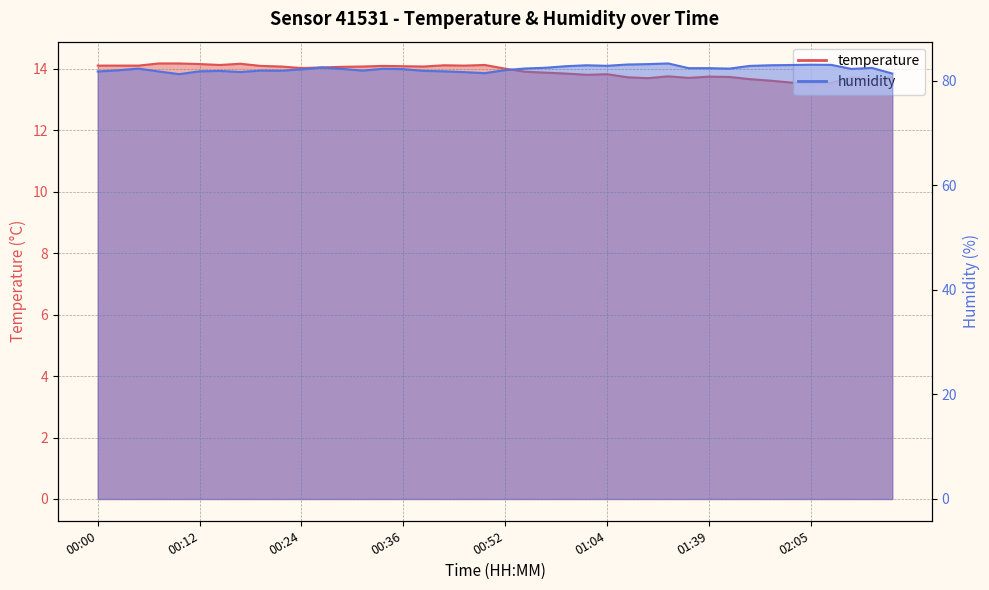

What is the value of the temperature point at the 20th from the left?

14.1